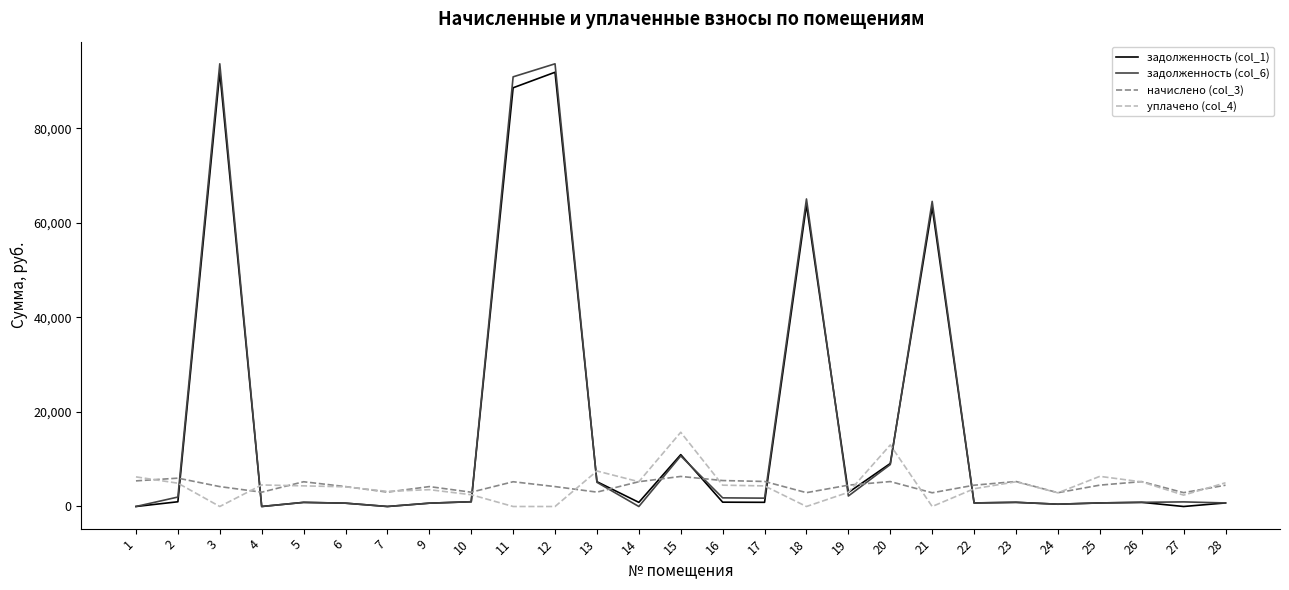

What is the maximum value for уплачено (col_4)?

15701.2